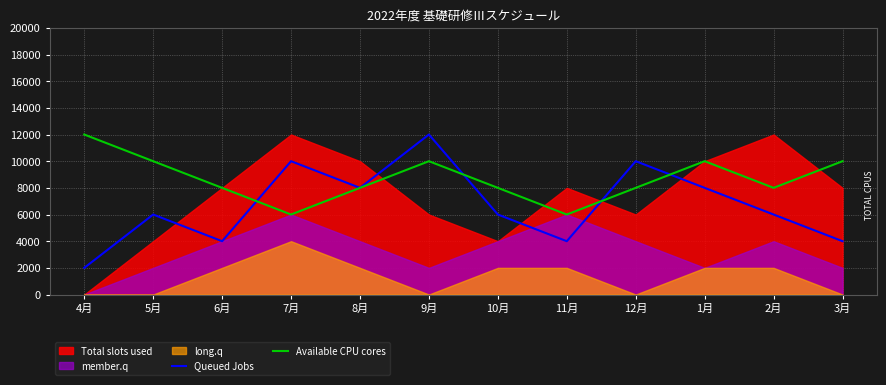

What is the label of the 6th point from the right?

10月